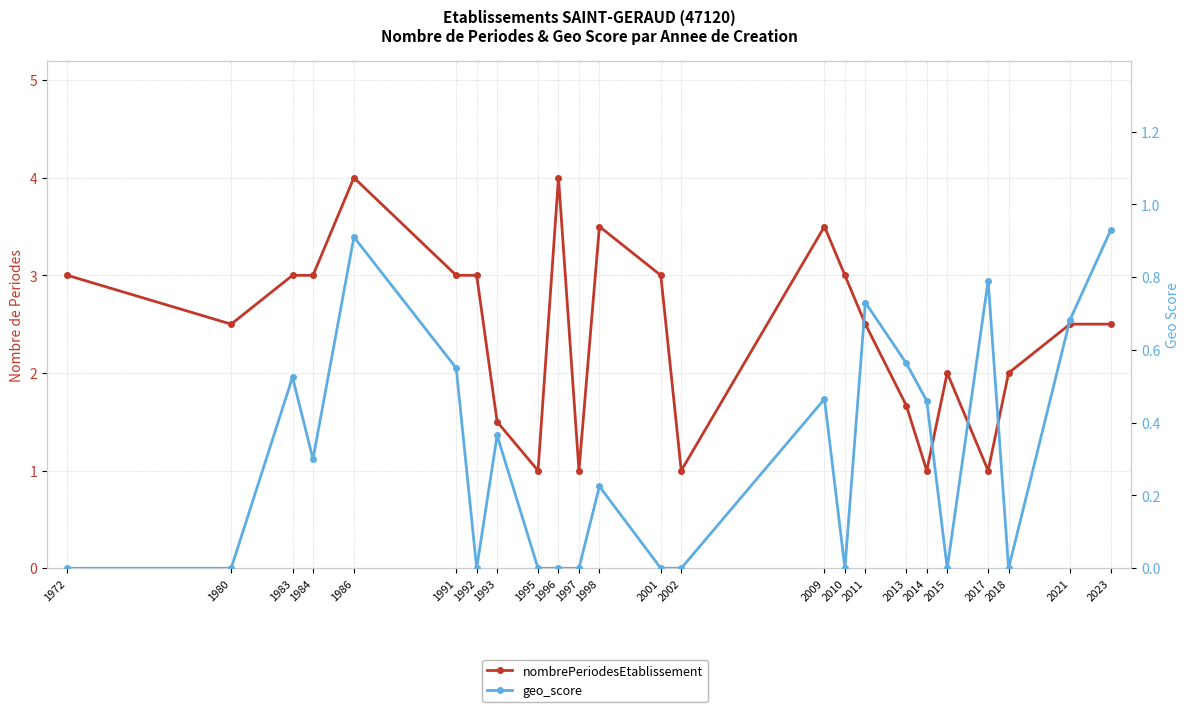

How many nombrePeriodesEtablissement values are between 1 and 3?

20